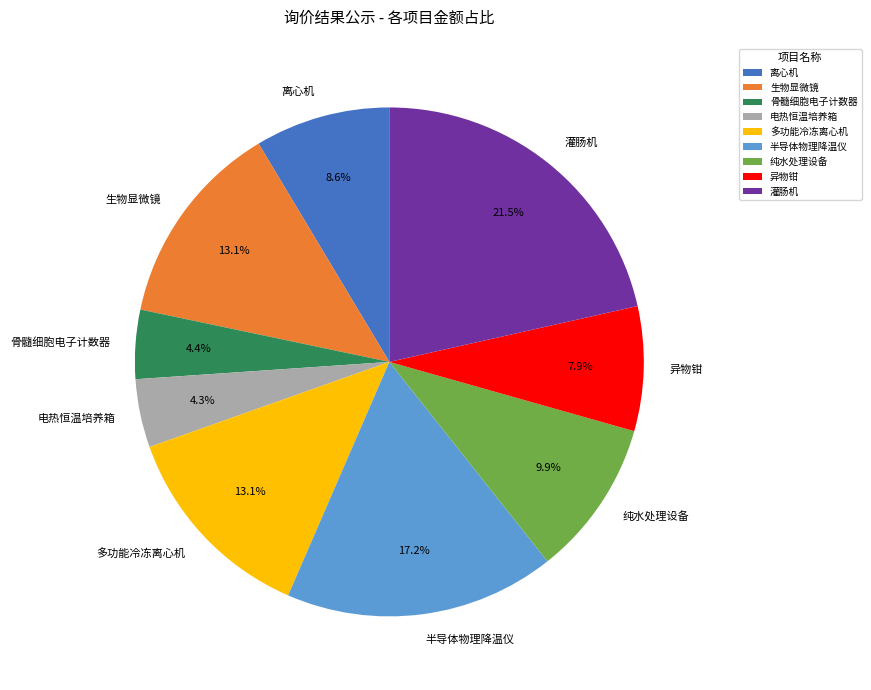

What portion of the pie excludes 半导体物理降温仪?

82.8%